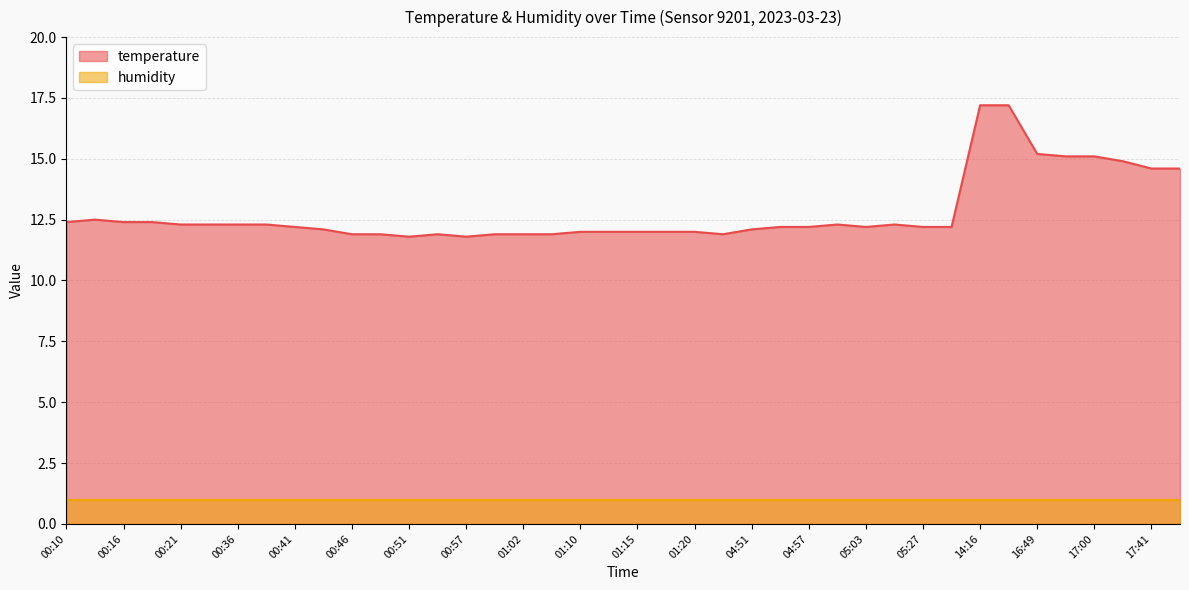

True or false: temperature and humidity cross at least once.

False